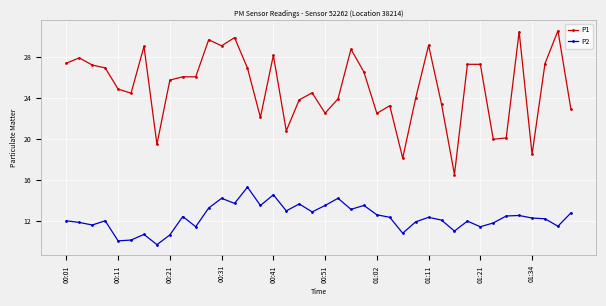

True or false: P2 has more than 0 interior local peaks.

True